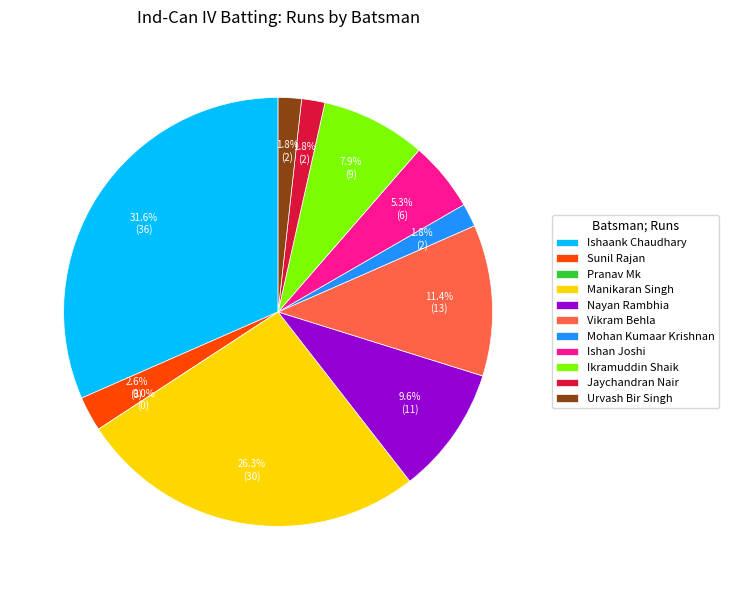

Rank the categories by value from lowest to highest.

Pranav Mk, Mohan Kumaar Krishnan, Jaychandran Nair, Urvash Bir Singh, Sunil Rajan, Ishan Joshi, Ikramuddin Shaik, Nayan Rambhia, Vikram Behla, Manikaran Singh, Ishaank Chaudhary